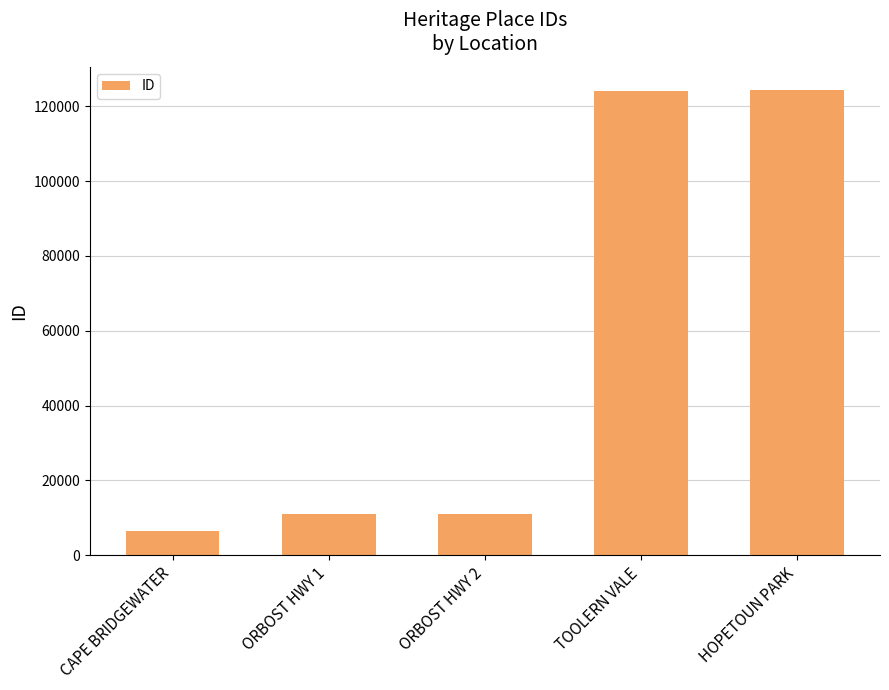

What is the label of the 4th bar from the left?

TOOLERN VALE